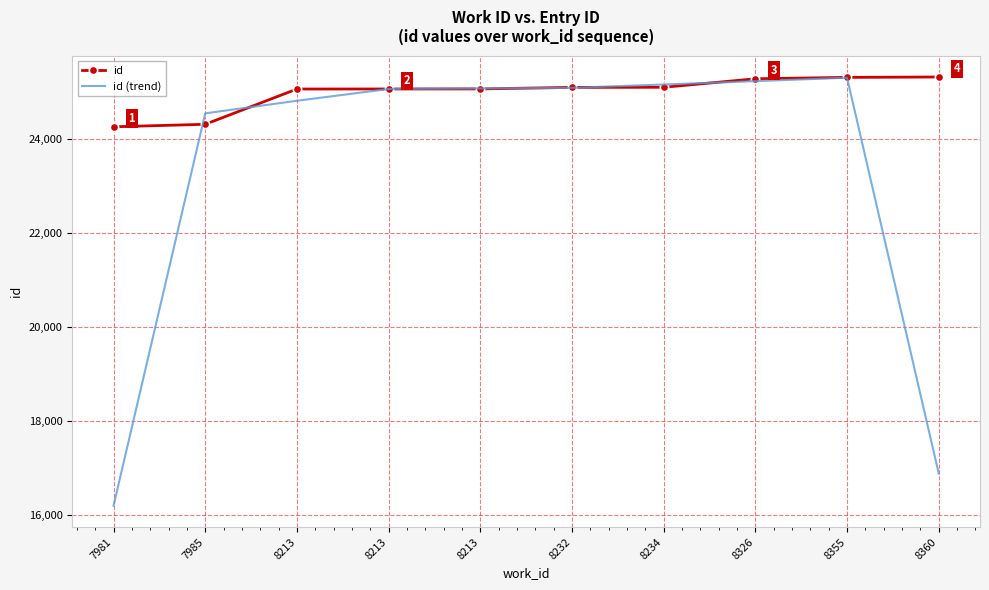

At how many categories does at least one series exceed 22411?

10